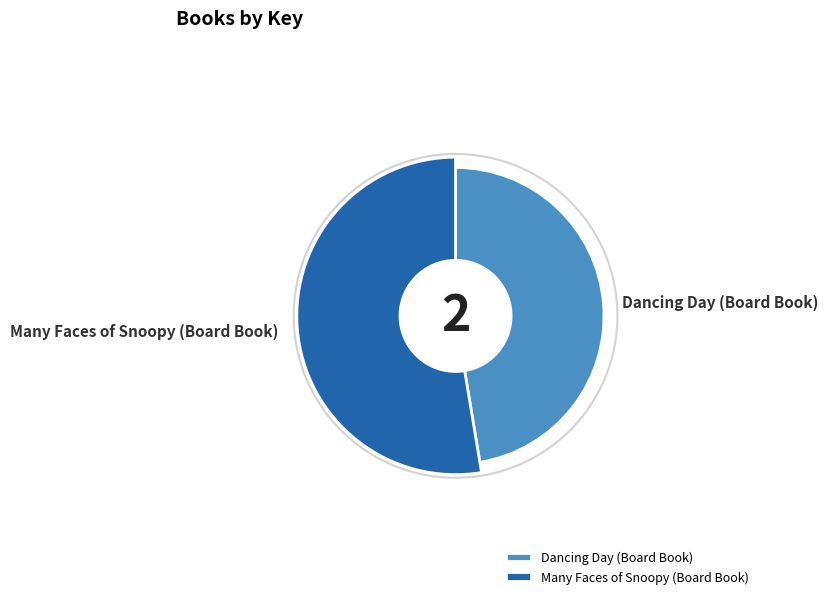

True or false: Many Faces of Snoopy (Board Book) accounts for 40% of the total.

False